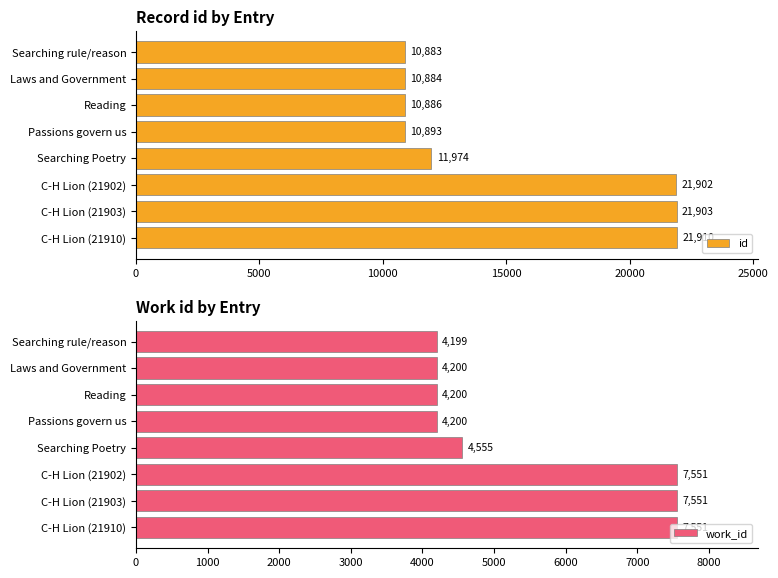

What is the value of the id bar at the 2nd from the left?

10884